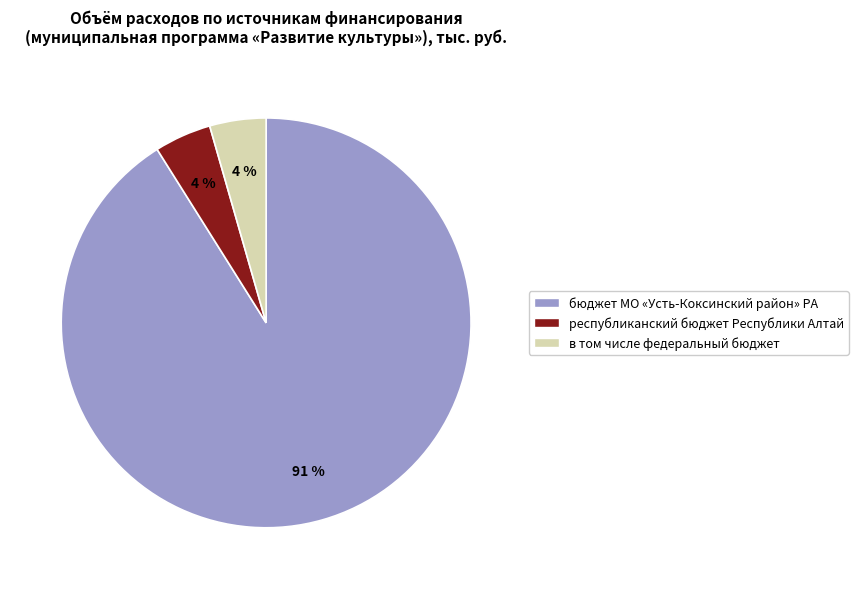

To the nearest percent, what portion does в том числе федеральный бюджет represent?

4%